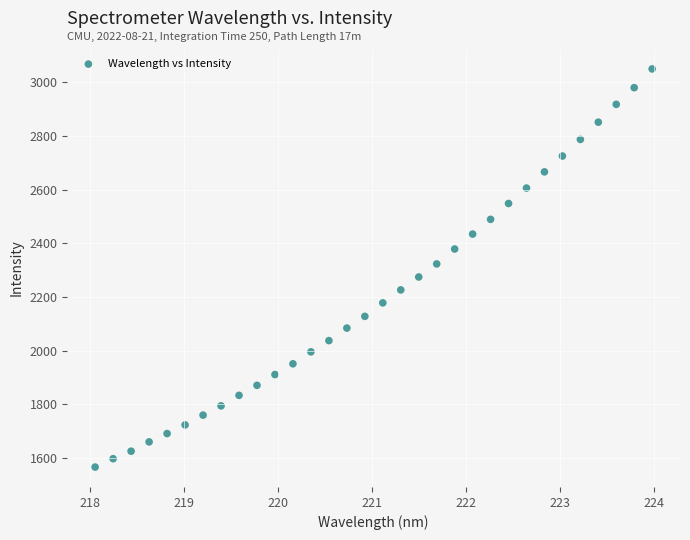

What is the range of Y values (max minus min)?

1482.3